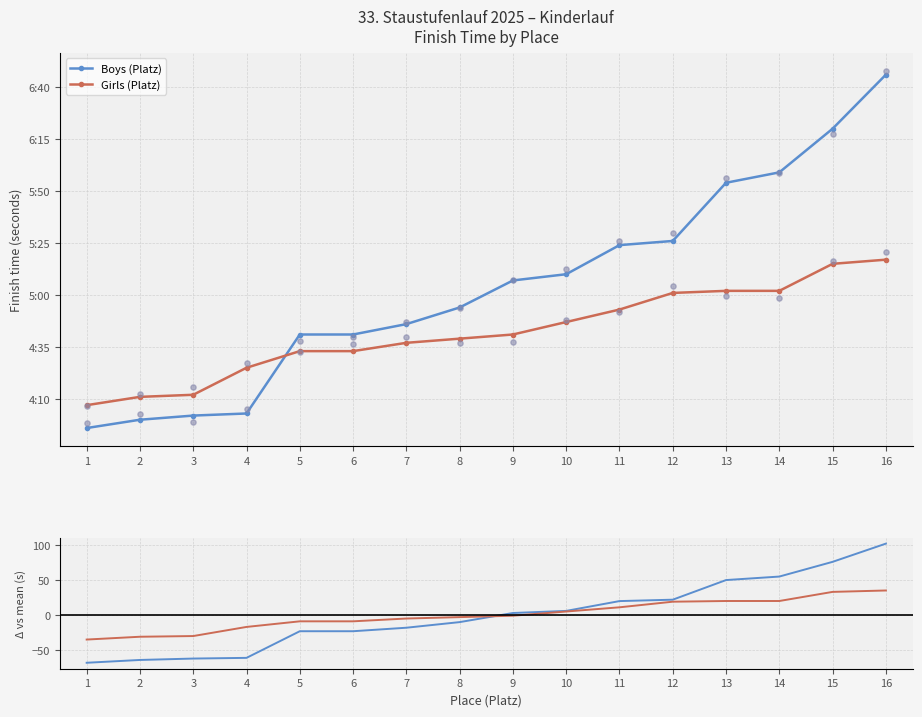

What are all the series names shown in the legend?

Boys (Platz), Girls (Platz)